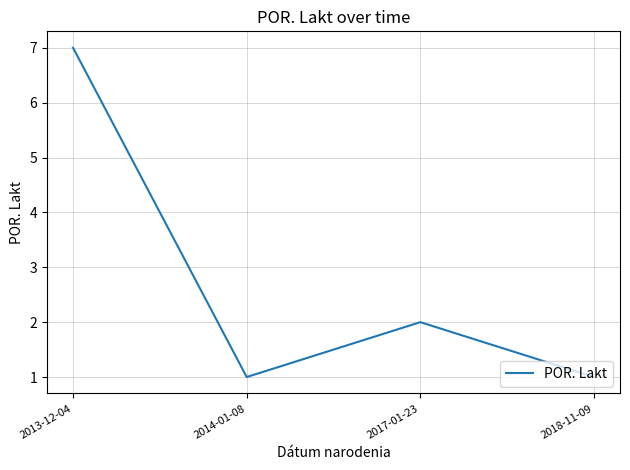

Which label corresponds to the largest value in the chart?

2013-12-04